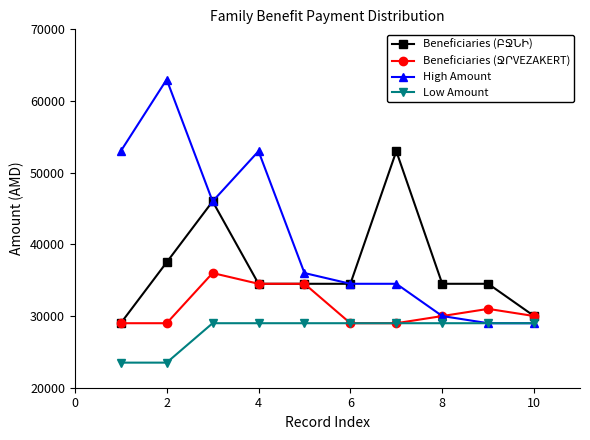

Which series has the largest total across all categories?

High Amount